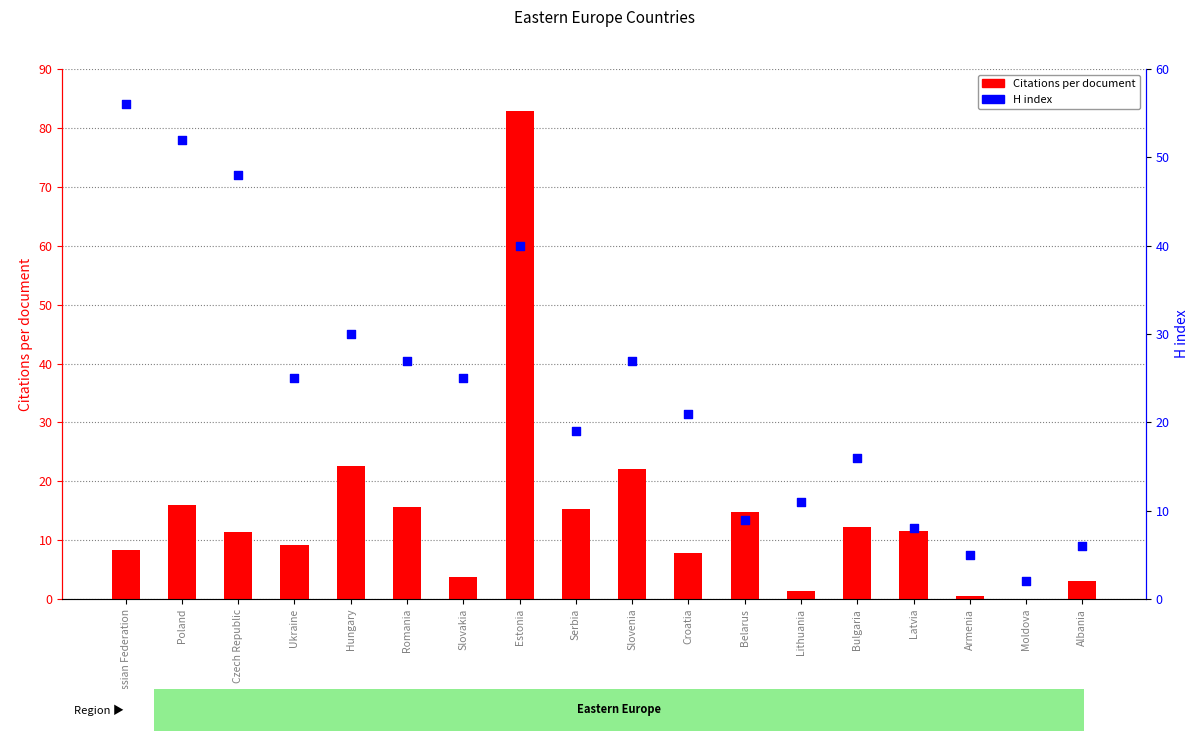

What are all the series names shown in the legend?

Citations per document, H index